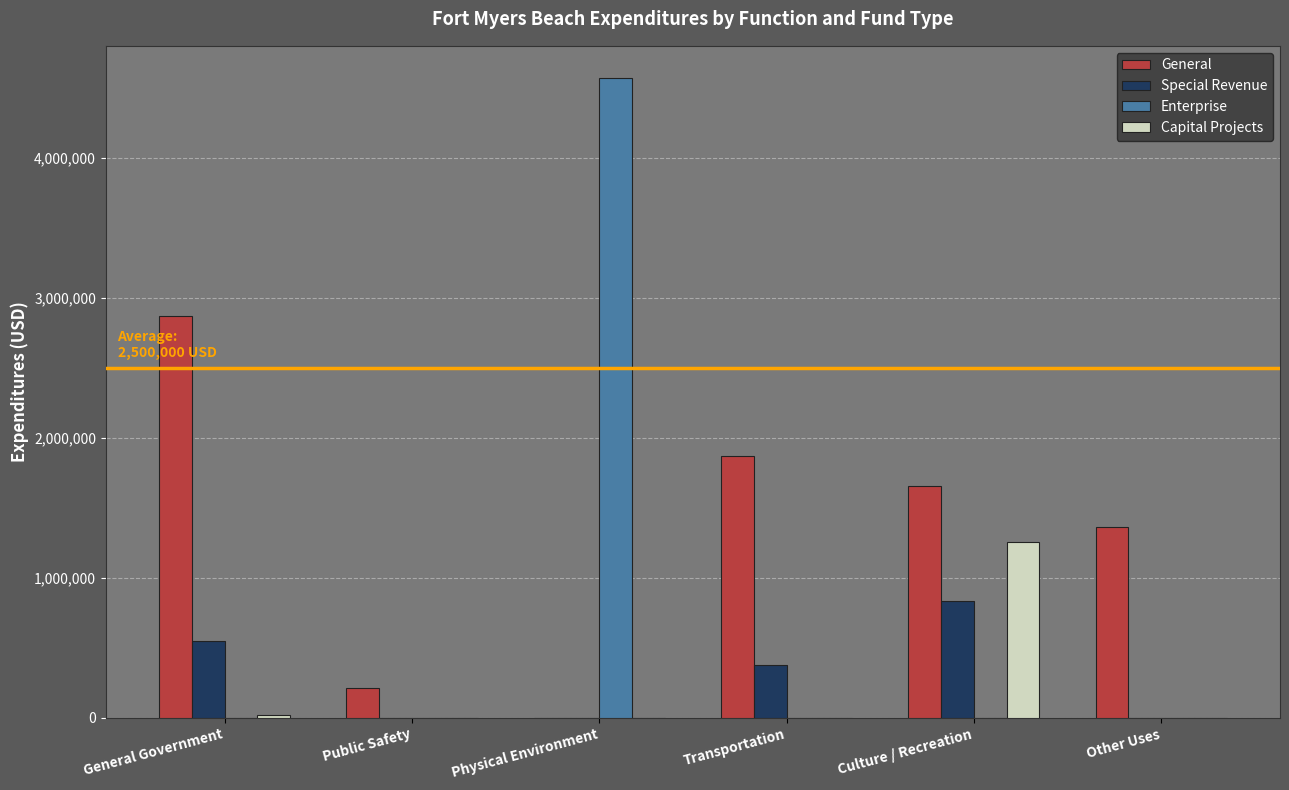

What is the total value across all series at General Government?

3442542